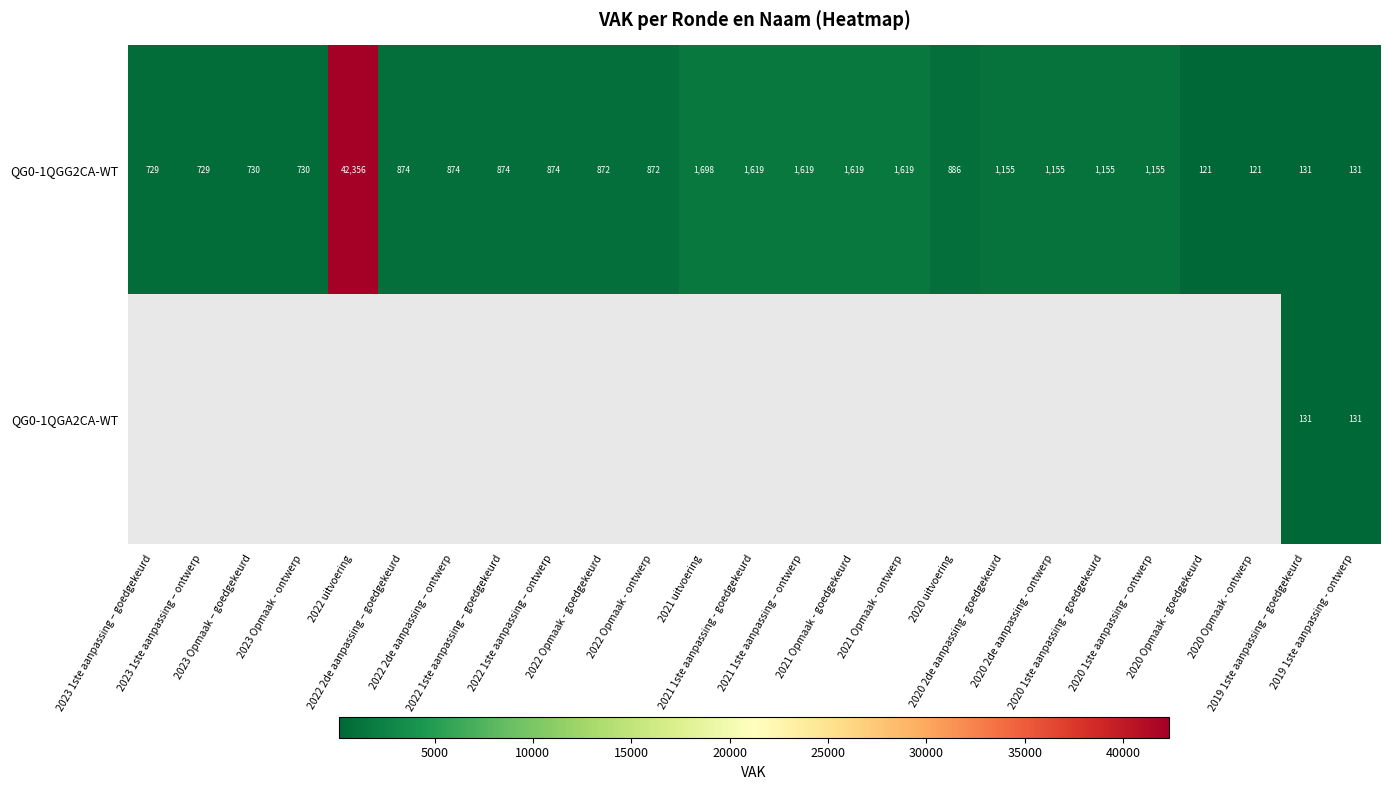

Which has a higher value, 2020 1ste aanpassing - goedgekeurd or 2021 1ste aanpassing - goedgekeurd?

2021 1ste aanpassing - goedgekeurd